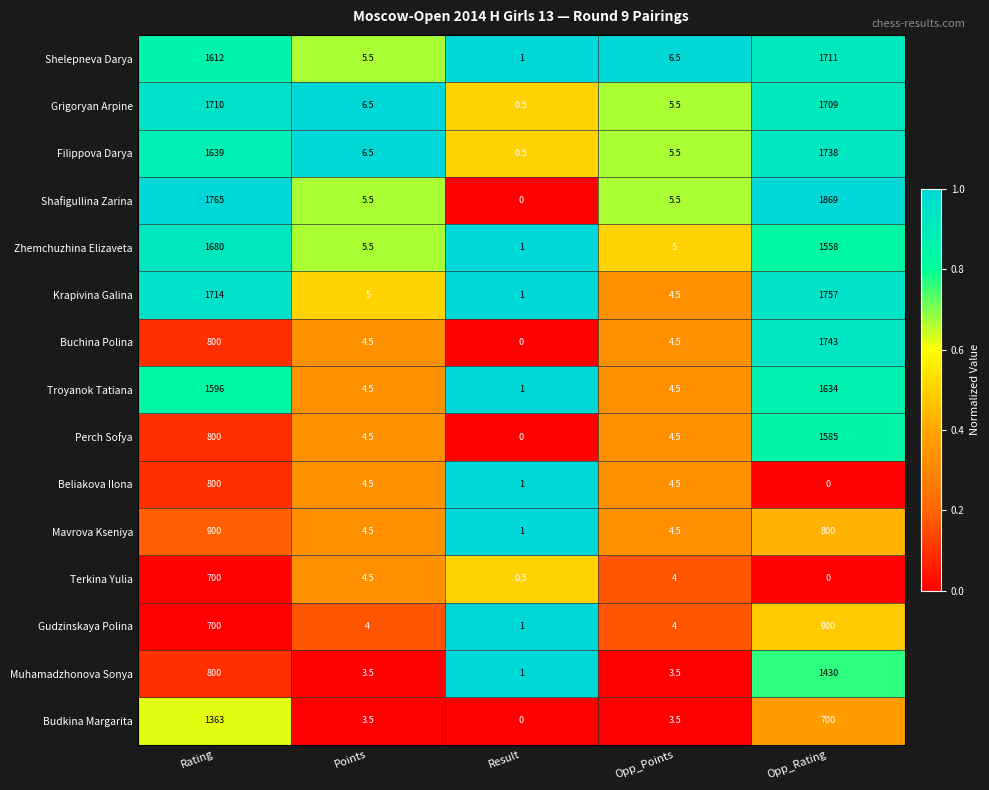

What is the greatest value displayed?

1869.0